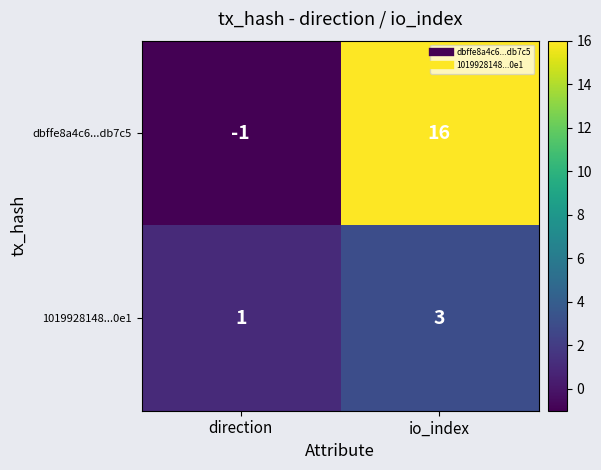

Reading left to right, transcribe all the data shown in this chart.

dbffe8a4c6...db7c5: -1	16
1019928148...0e1: 1	3